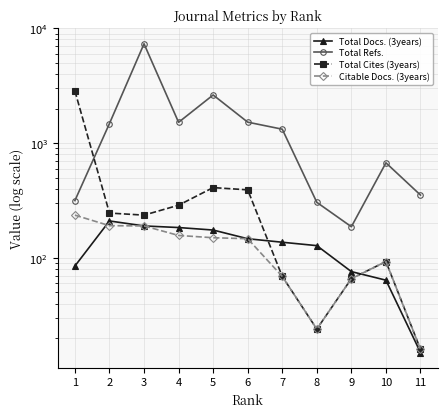

In Citable Docs. (3years), how many points are higher than both neighbors (excluding endpoints)?

1